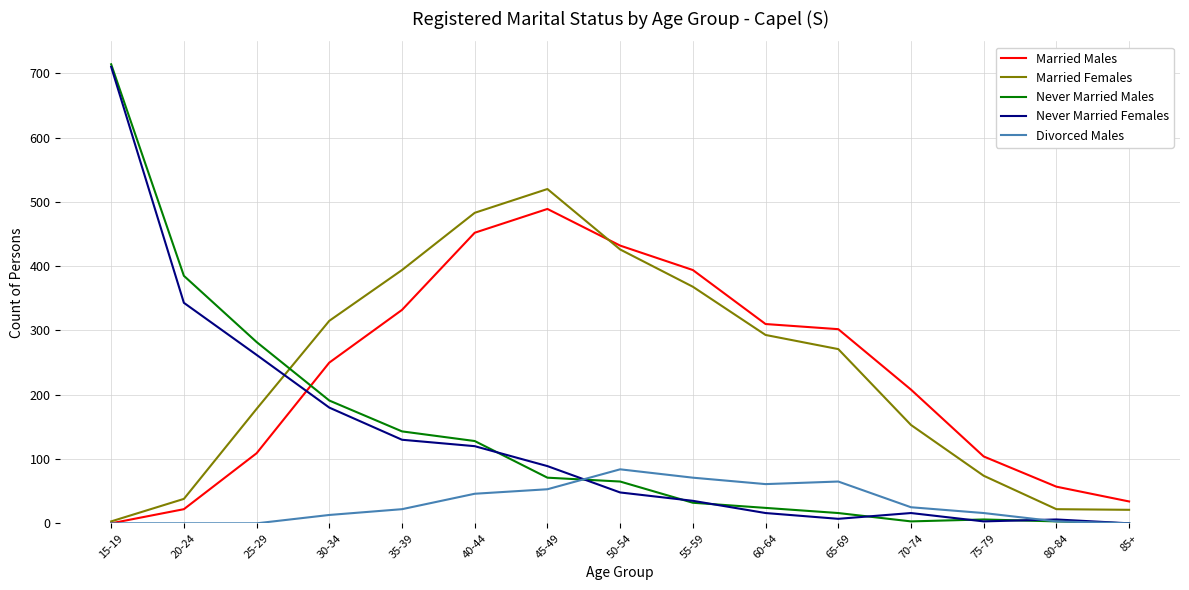

Which series has the widest spread of values?

Never Married Males